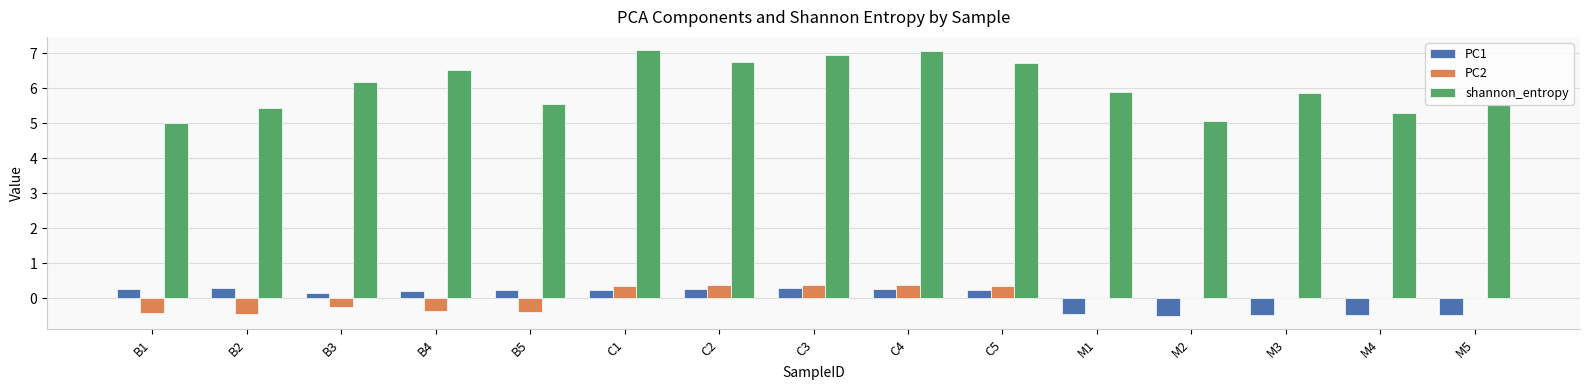

The value of PC2 at M3 is 0.0. True or false?

True